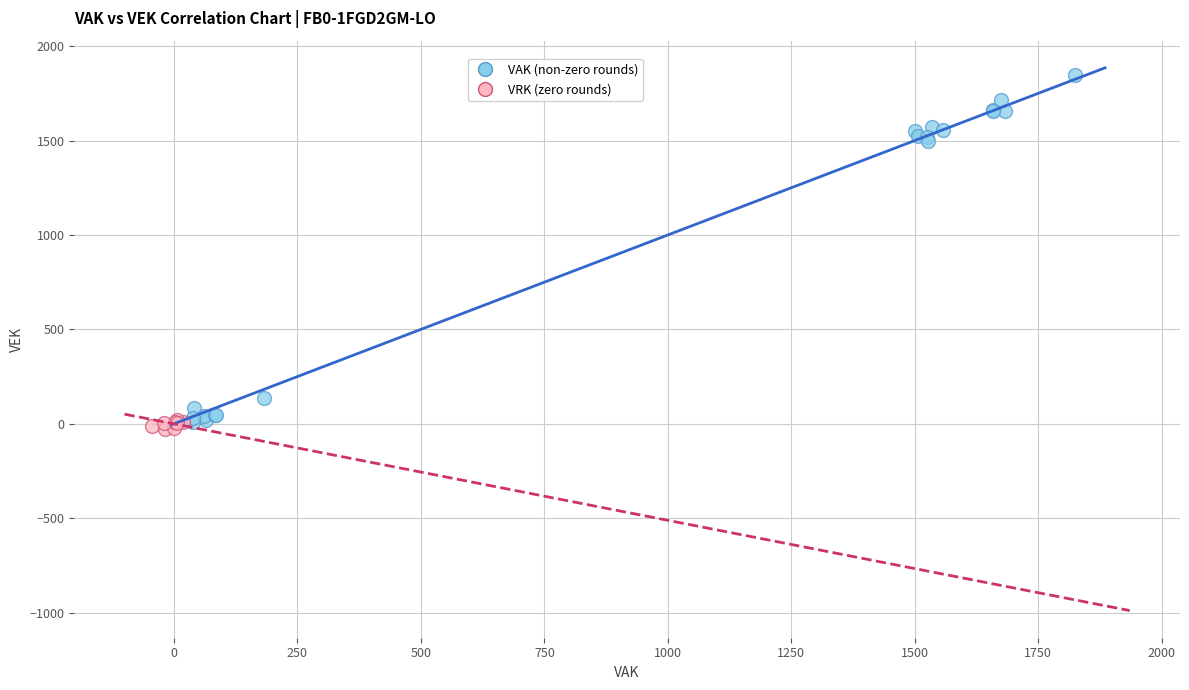

Which series has the widest spread of Y values?

VAK (non-zero rounds)